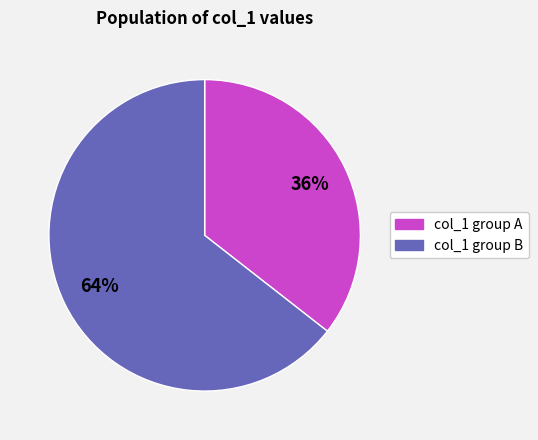

Does any single category account for the majority?

Yes